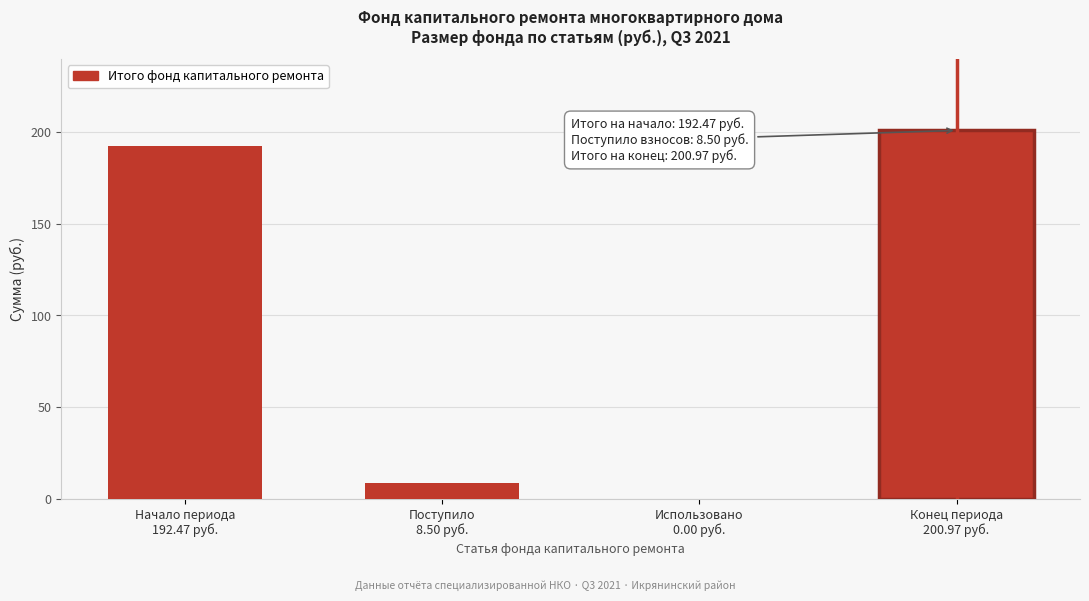

What is the maximum value shown in the chart?

201.0